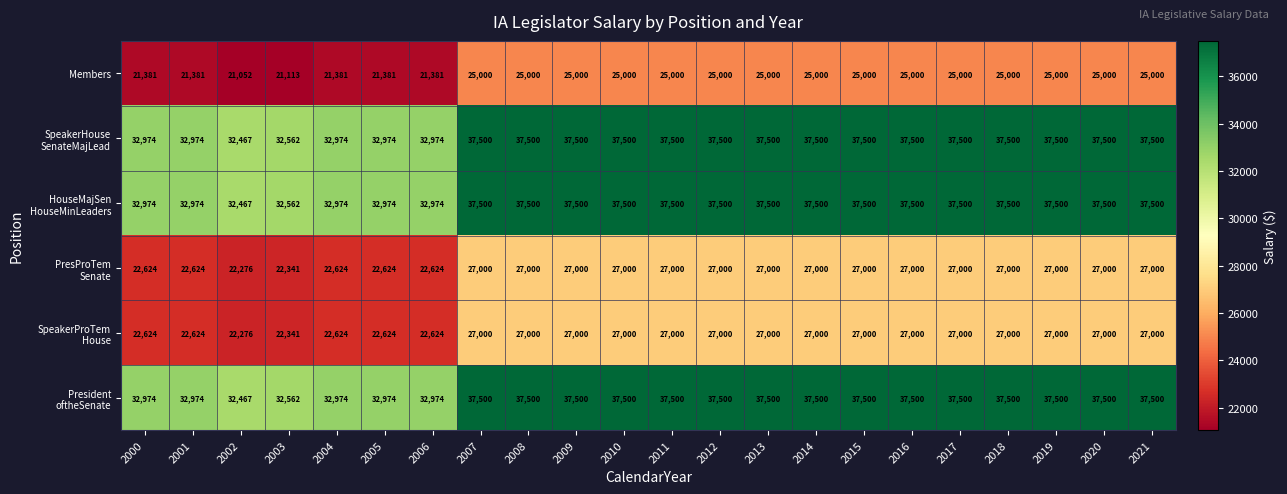

What is the total value across all series at 2001?

165551